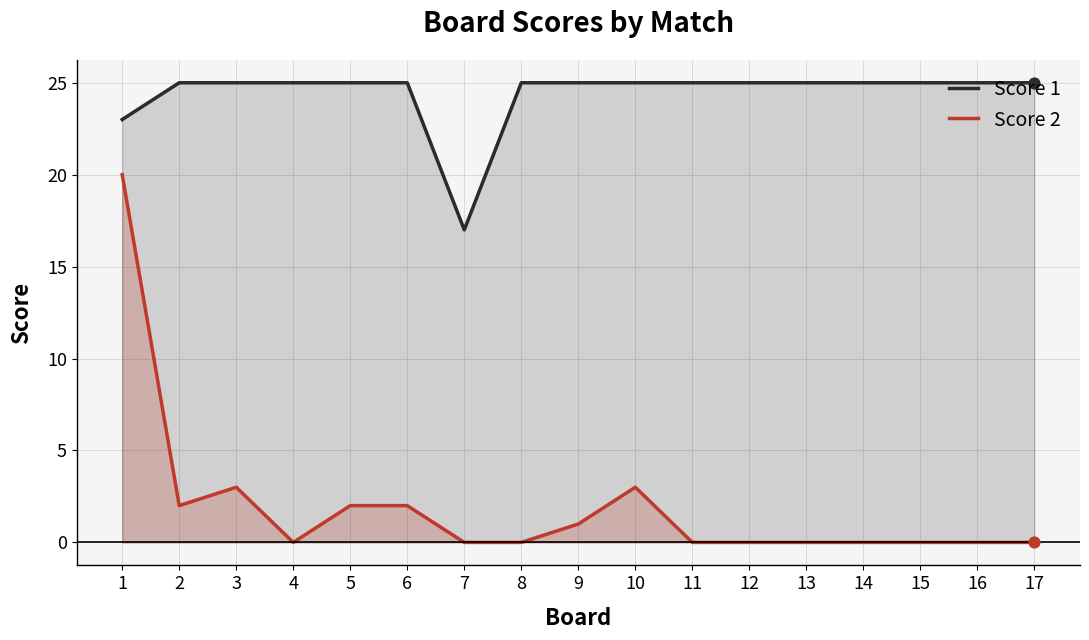

What are all the series names shown in the legend?

Score 1, Score 2